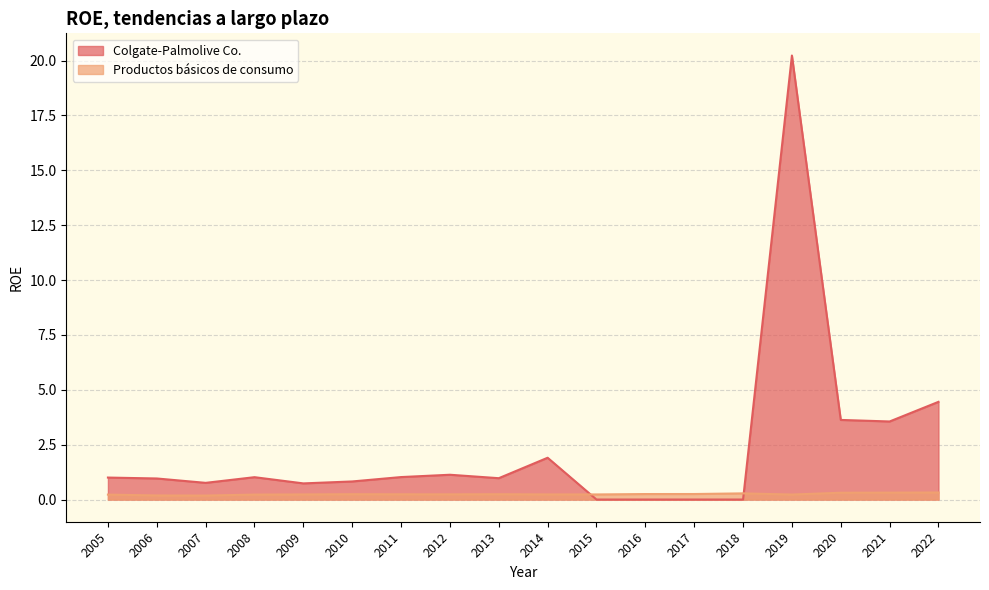

The value of Productos básicos de consumo at 2019 is 0.2. True or false?

True